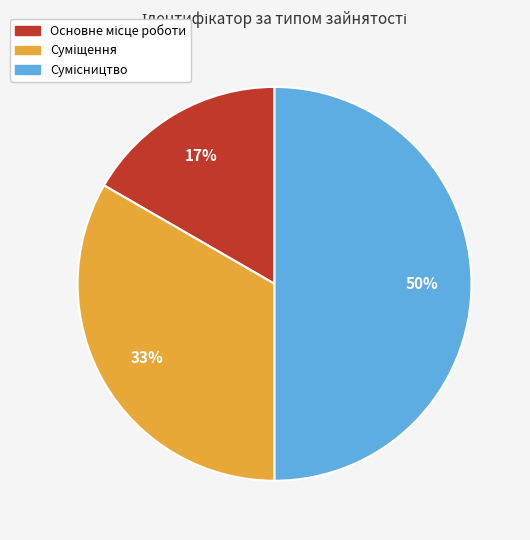

To the nearest percent, what is the difference between the largest and smallest slice percentages?

33%